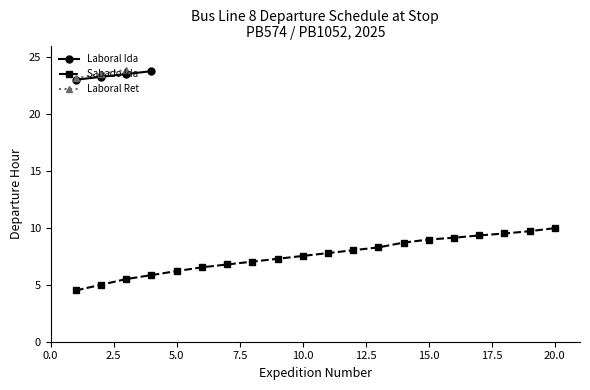

What is the lowest value of the Laboral Ida series?

23.0